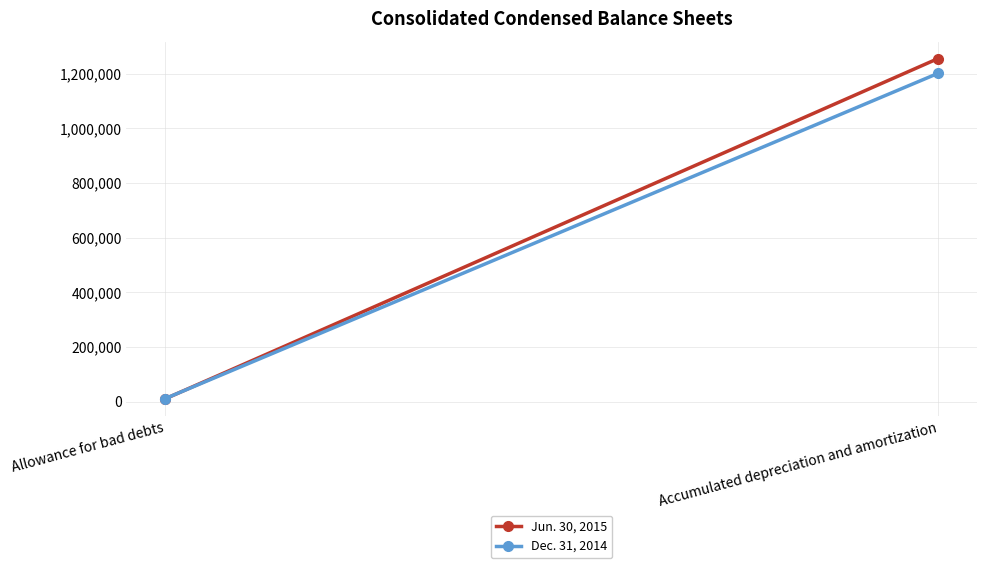

Between Allowance for bad debts and Accumulated depreciation and amortization, which series saw the biggest shift?

Jun. 30, 2015